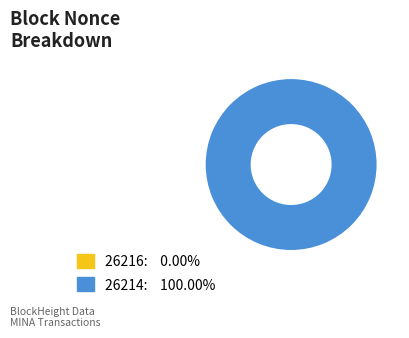

What is the smallest slice in the pie chart?

26216